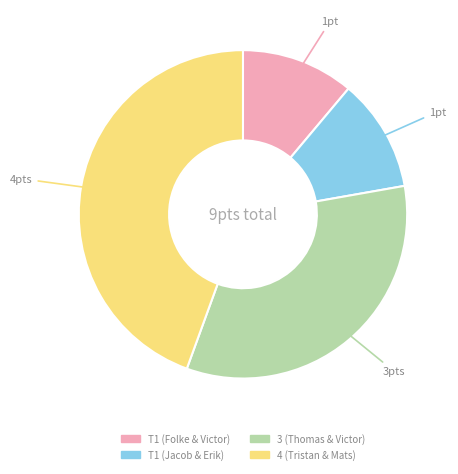

Does T1 (Jacob & Erik) account for over 50% of the chart?

No